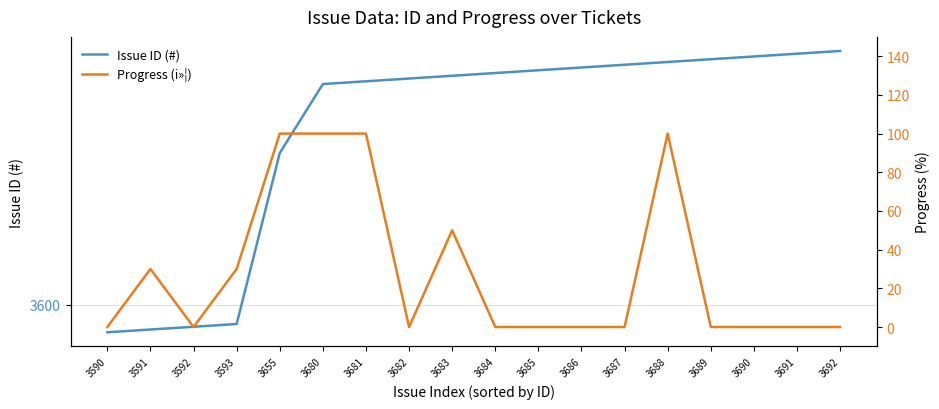

Which series changed the most between 3684 and 3691?

Issue ID (#)